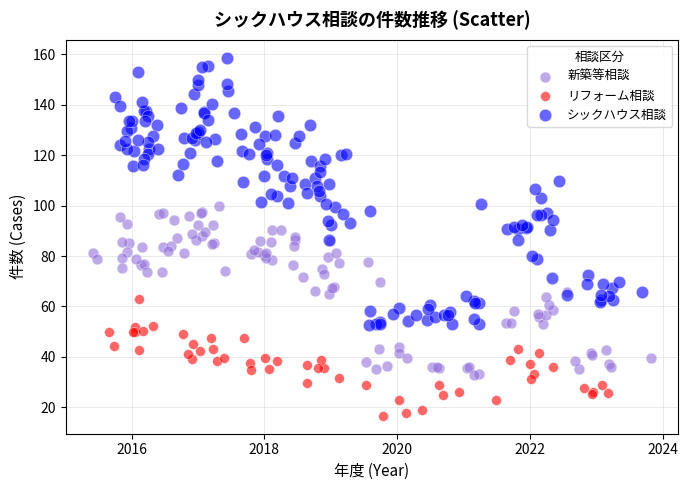

Which series reaches the maximum Y coordinate?

シックハウス相談